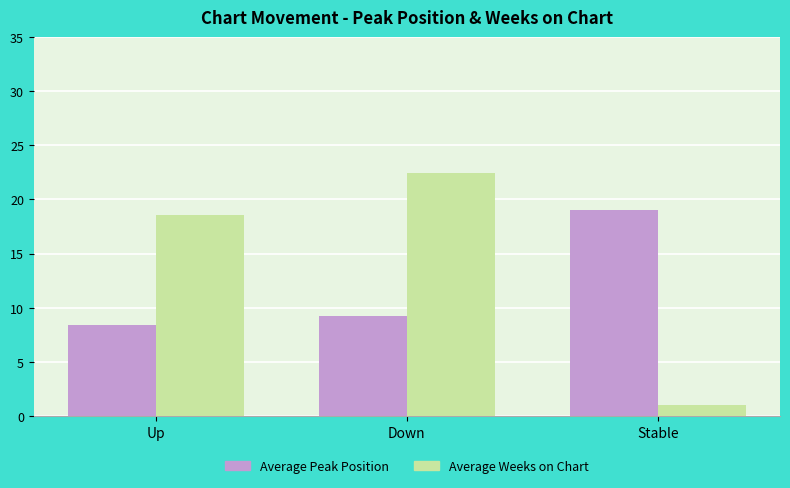

At which category is the sum across all series the highest?

Down